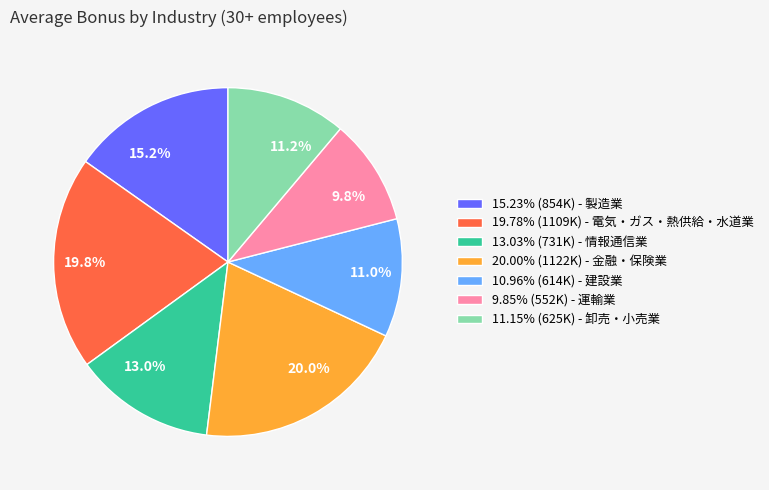

Does 15.23% (854K) - 製造業 represent more than half of the total?

No